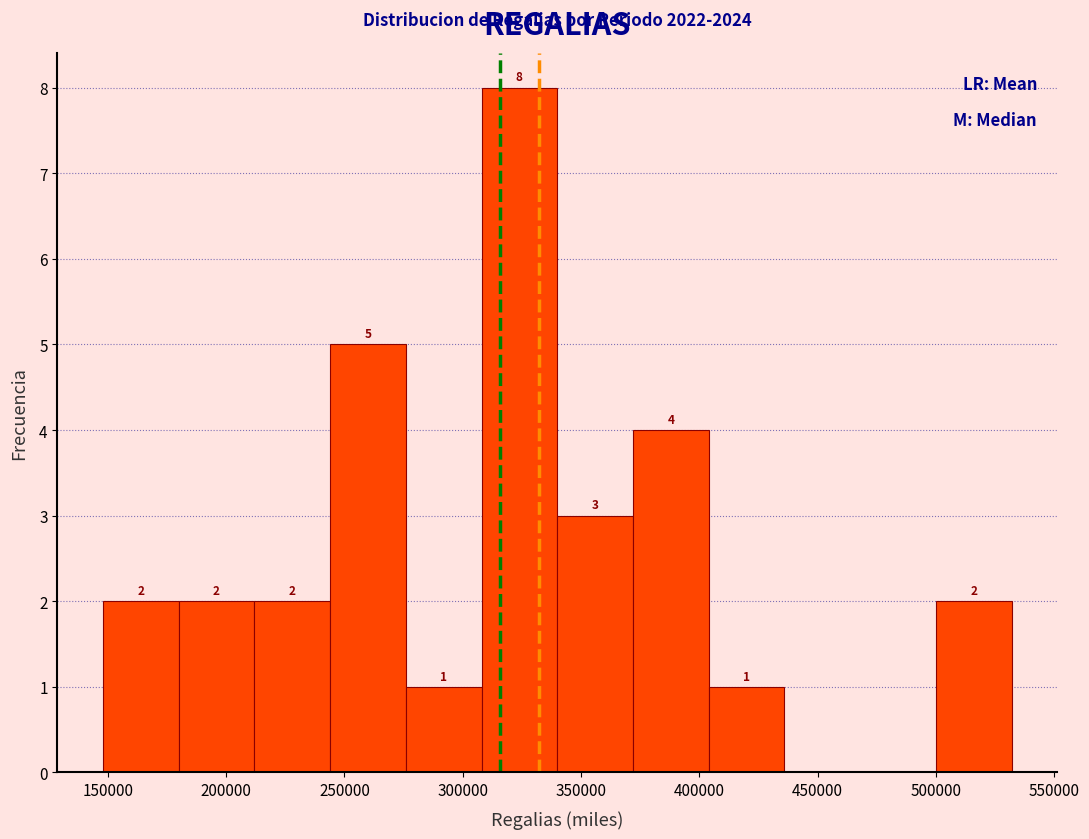

Over which range of the x-axis is the bar tallest?

310000 to 340000